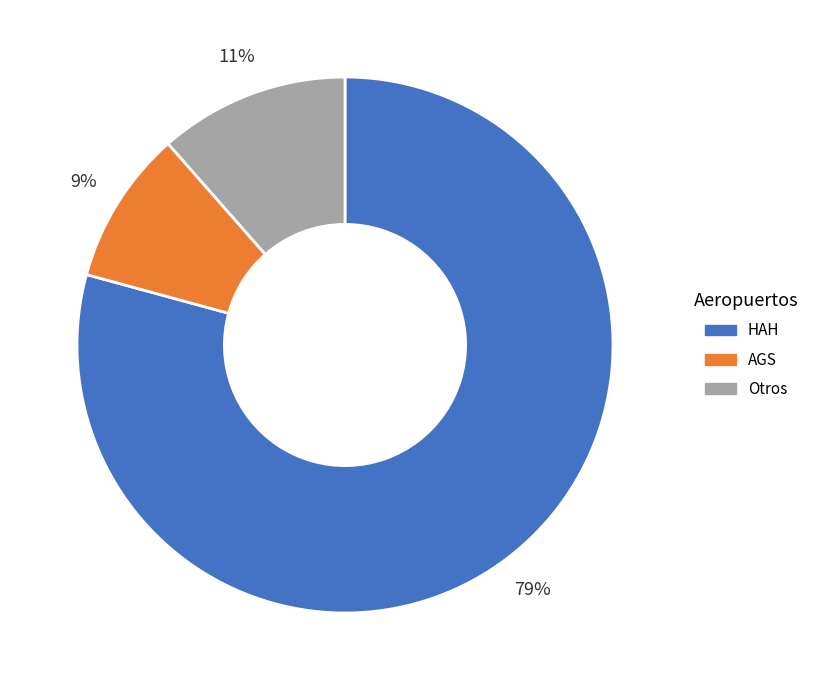

Combined, do Otros and HAH account for over 50%?

Yes